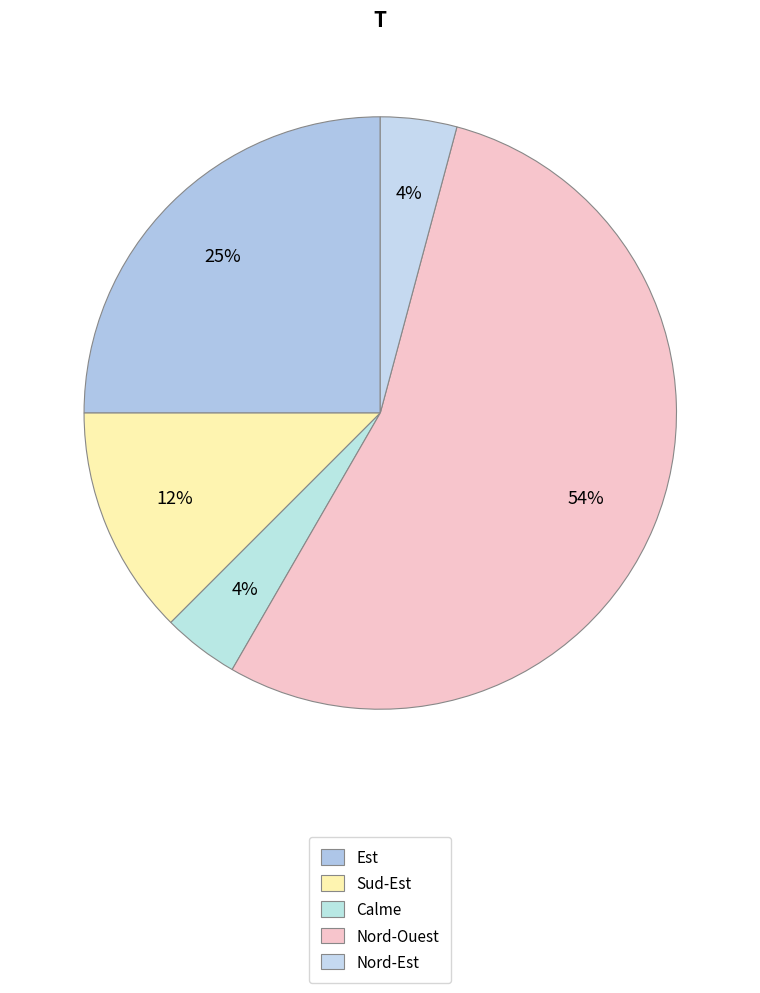

True or false: Nord-Est accounts for 4% of the total.

True